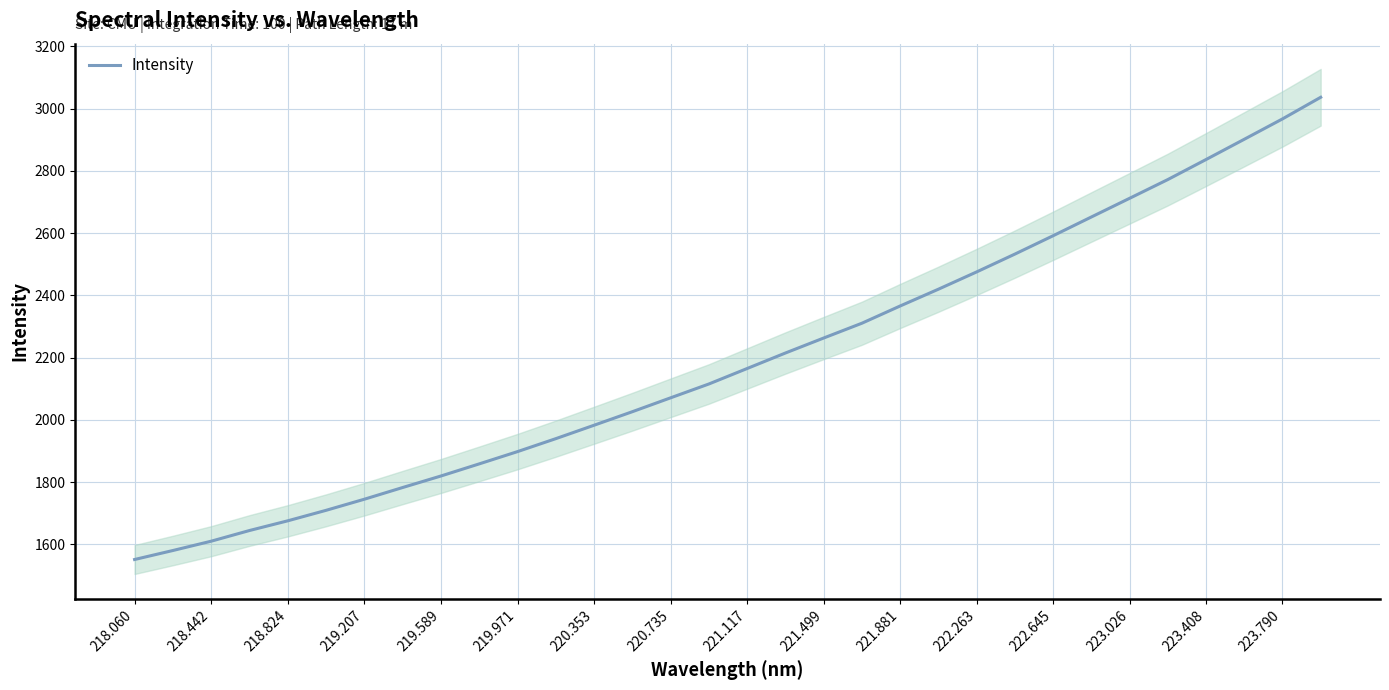

Which label corresponds to the smallest value in the chart?

218.060